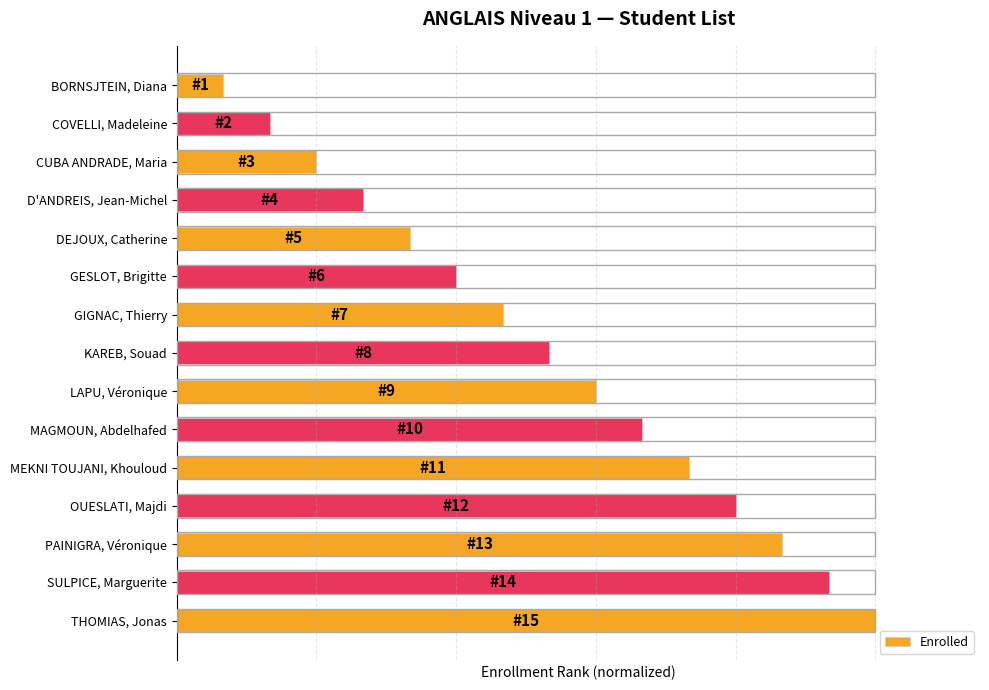

List the labels in order of value, largest first.

THOMIAS, Jonas, SULPICE, Marguerite, PAINIGRA, Véronique, OUESLATI, Majdi, MEKNI TOUJANI, Khouloud, MAGMOUN, Abdelhafed, LAPU, Véronique, KAREB, Souad, GIGNAC, Thierry, GESLOT, Brigitte, DEJOUX, Catherine, D'ANDREIS, Jean-Michel, CUBA ANDRADE, Maria, COVELLI, Madeleine, BORNSJTEIN, Diana